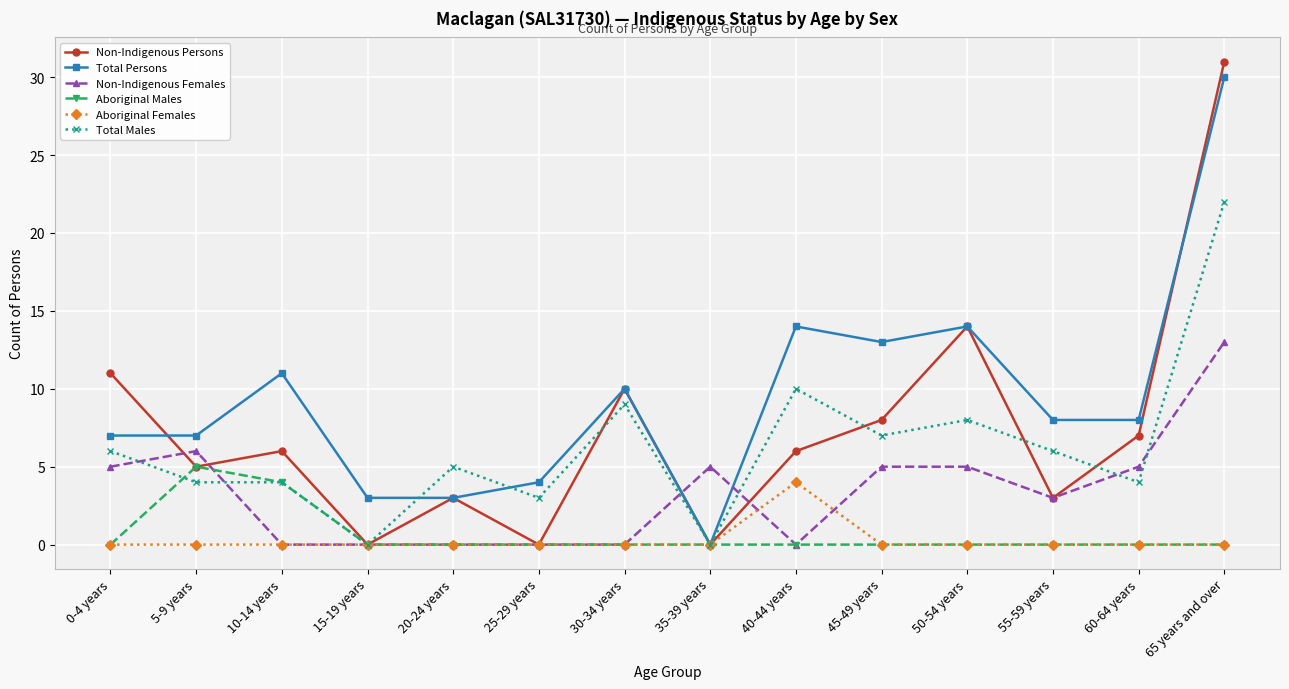

Is the value of Non-Indigenous Persons at 60-64 years greater than the value of Total Persons at 50-54 years?

No